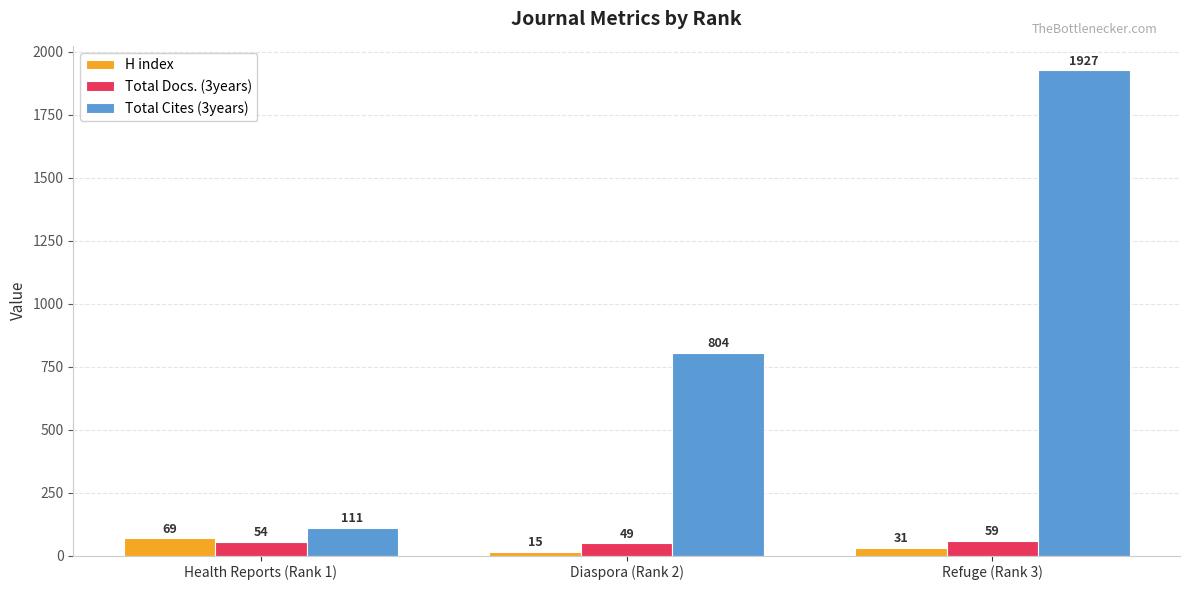

Count the number of categories in the chart.

3